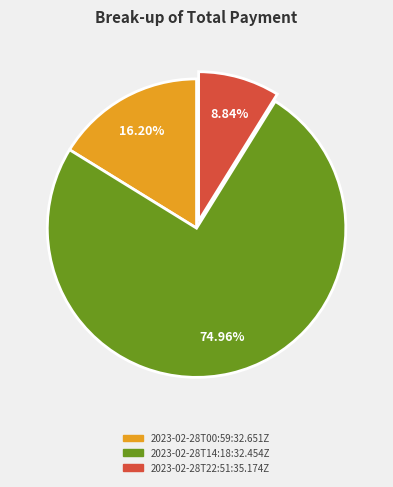

Which category has the biggest portion of the pie?

2023-02-28T14:18:32.454Z